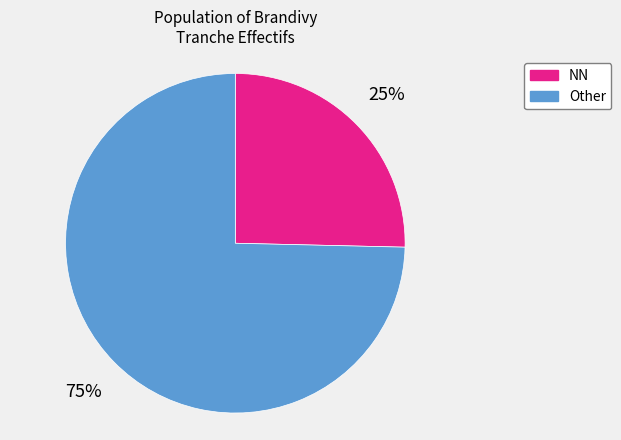

Which slice is the smallest?

NN